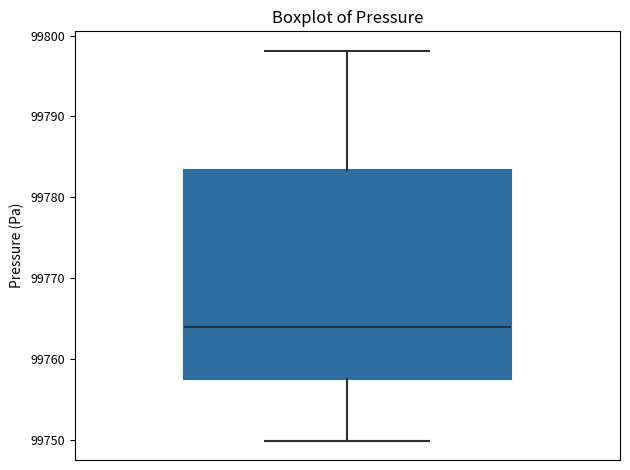

Where does the upper whisker of the box end on the y-axis? The values are not printed on the chart, so give them approximately, as read against the axis.

99798